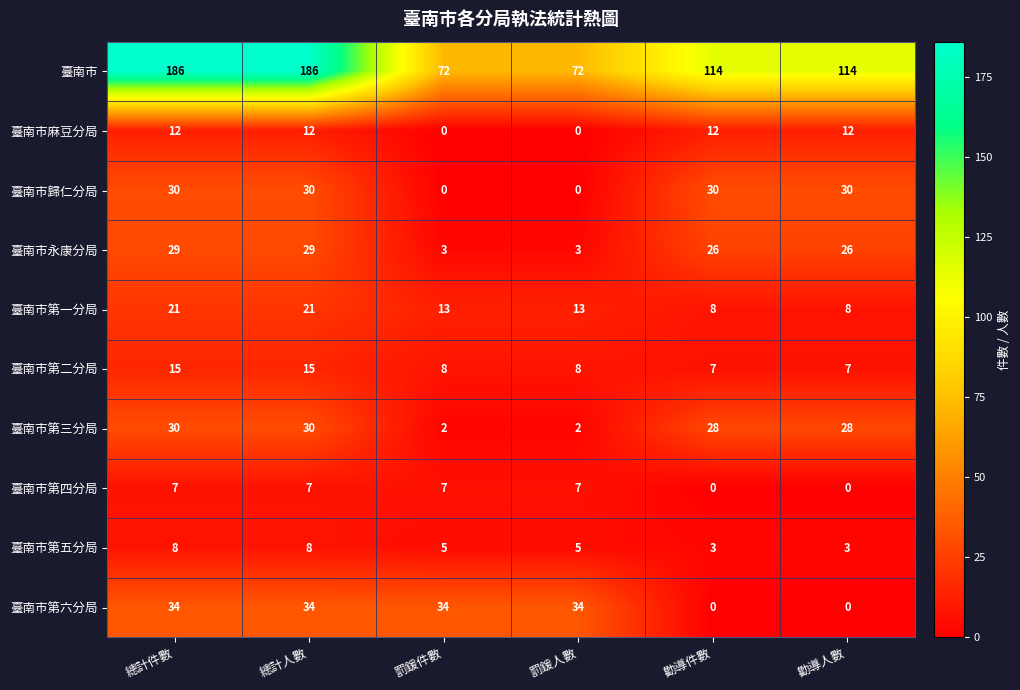

What is the difference between the highest and lowest values at 勸導件數?

114